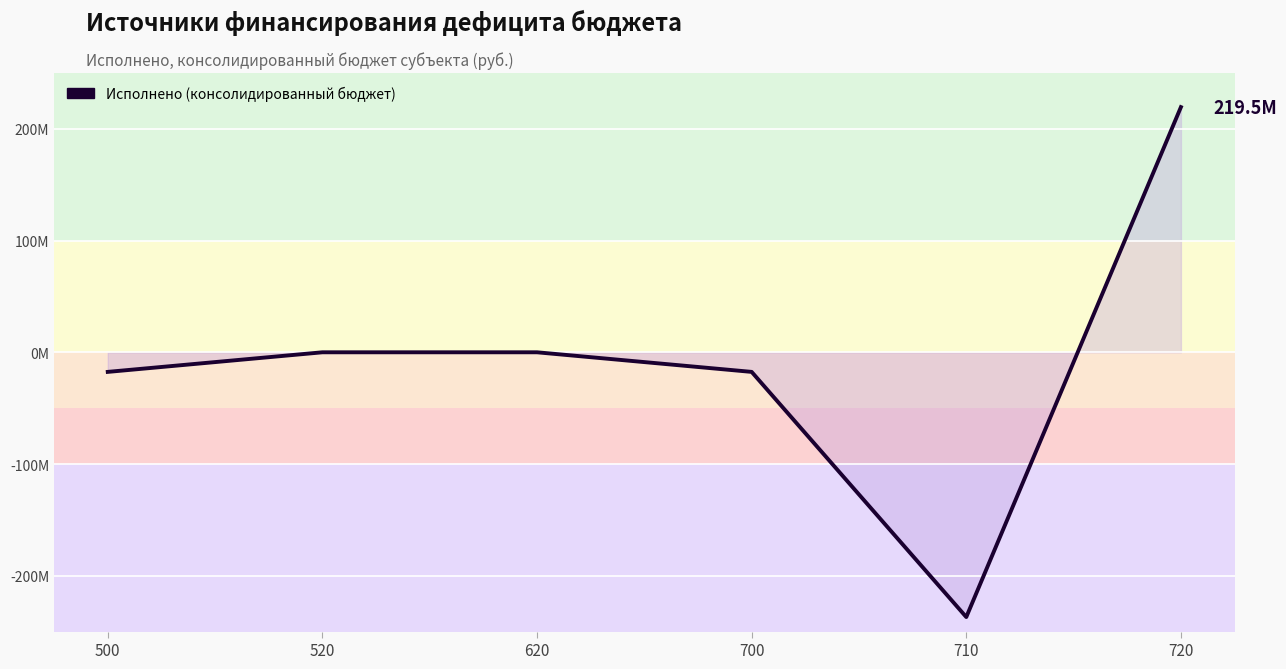

What is the difference between the second highest and minimum values?

237007201.6